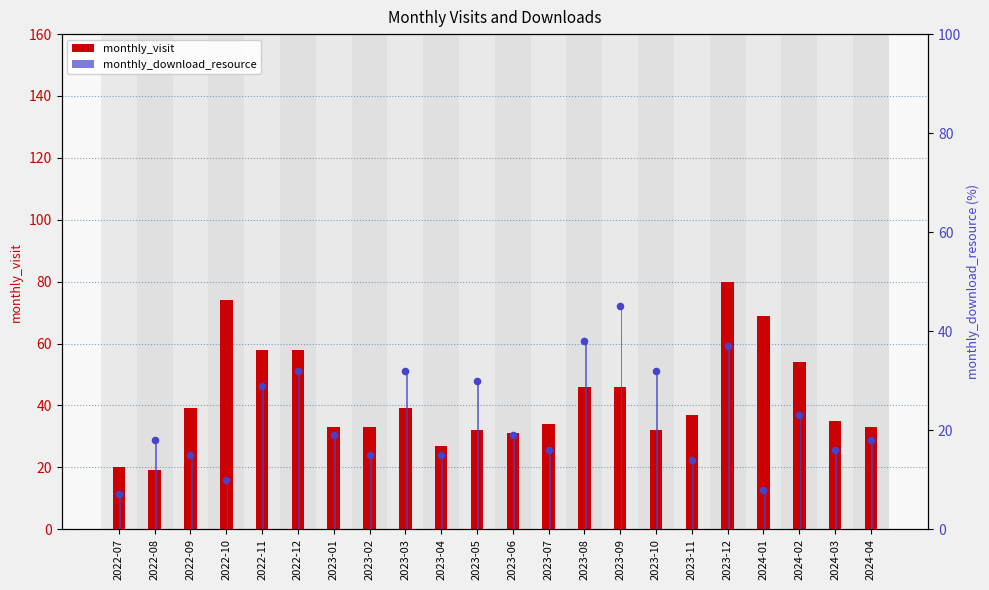

Which series contains the highest Y value?

monthly_visit